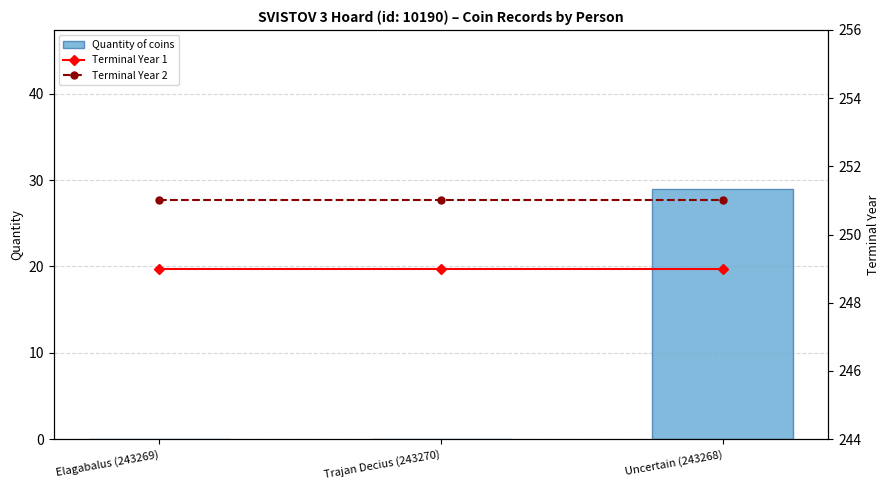

Is it true that Quantity of coins equals -19 at Elagabalus (243269)?

False